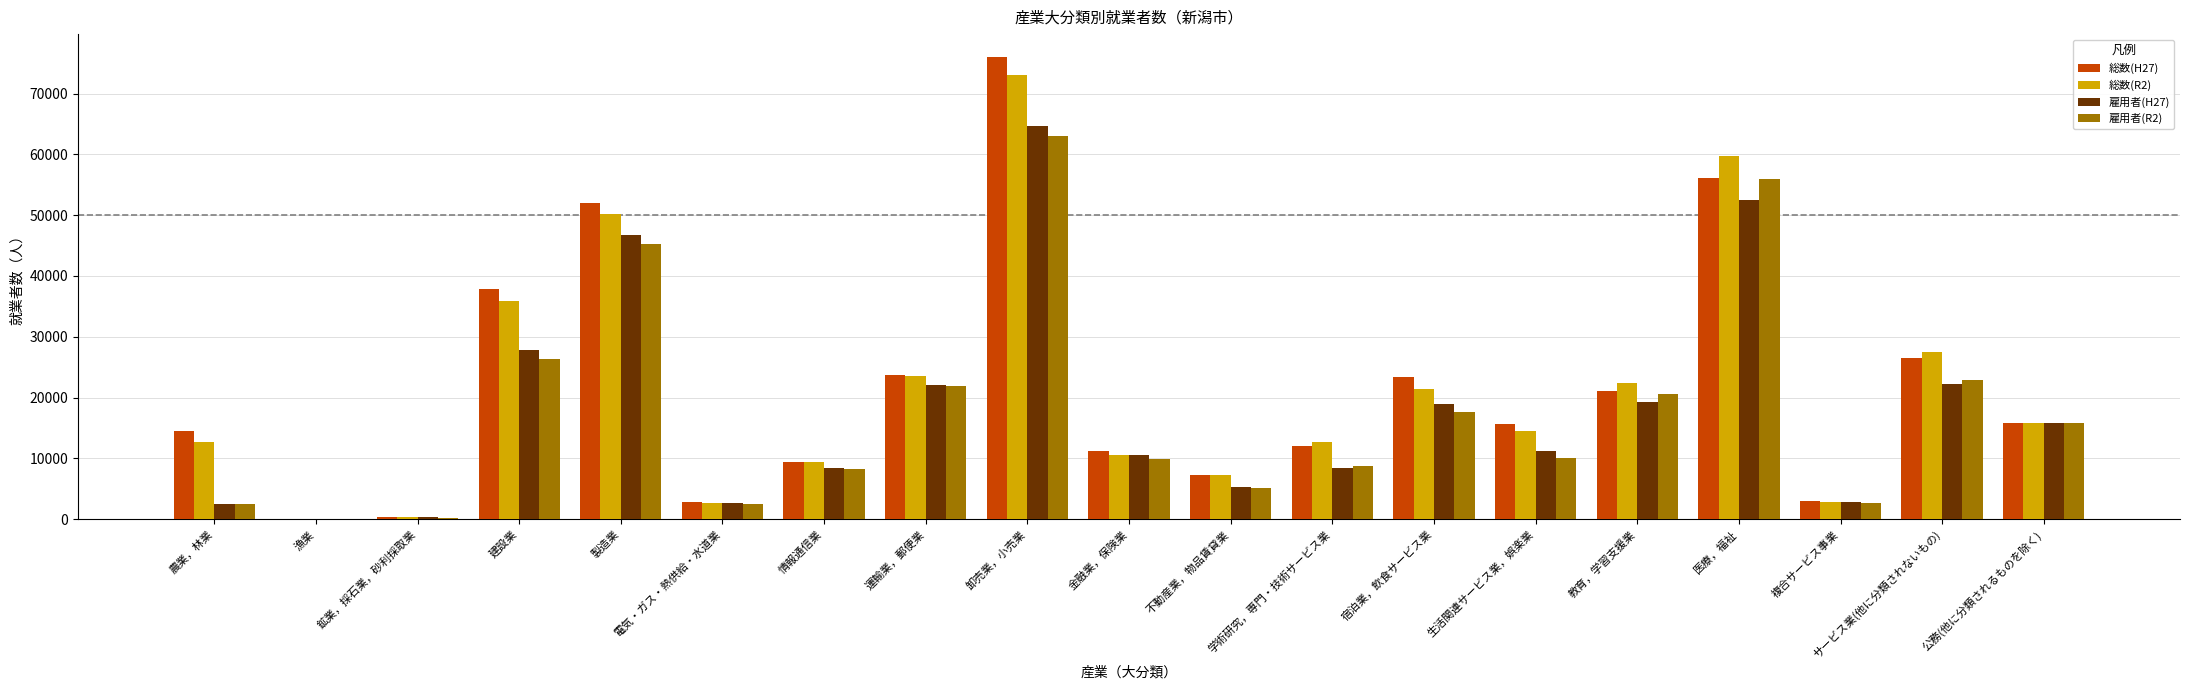

What are all the series names shown in the legend?

総数(H27), 総数(R2), 雇用者(H27), 雇用者(R2)